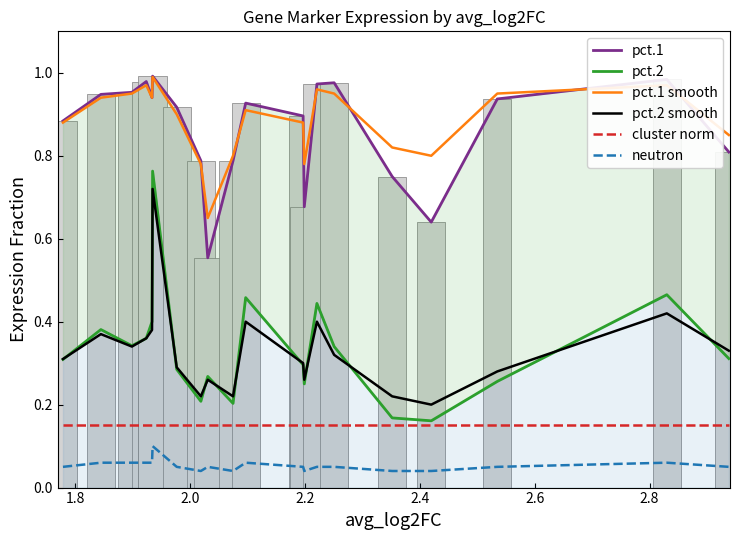

Are the bars grouped side by side (vs. stacked)?

Yes